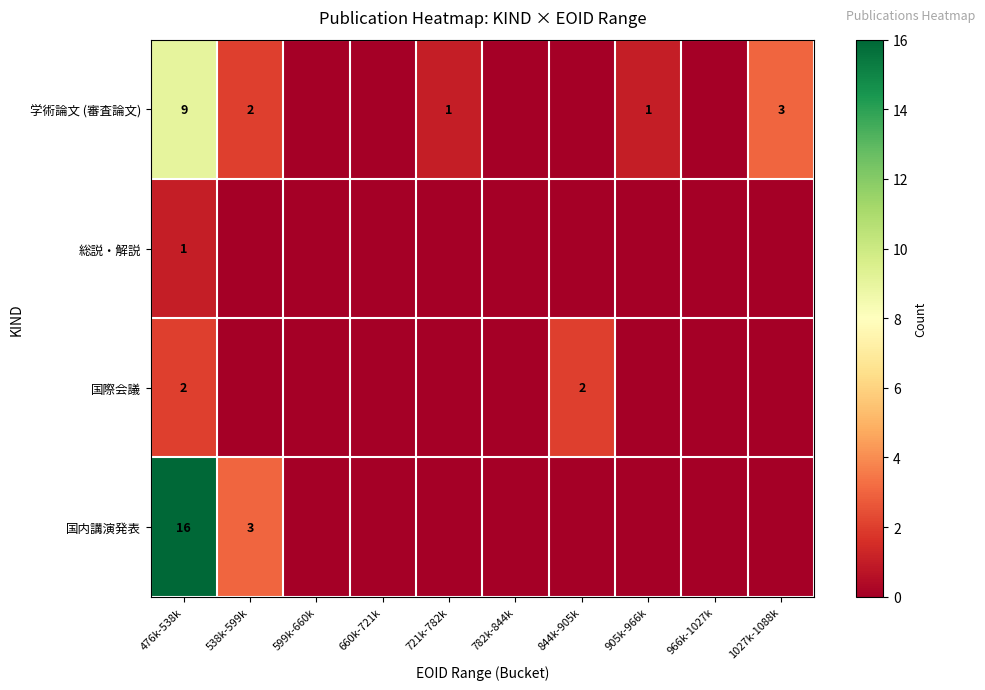

The 国内講演発表 series shows 16 at 476k-538k. True or false?

True